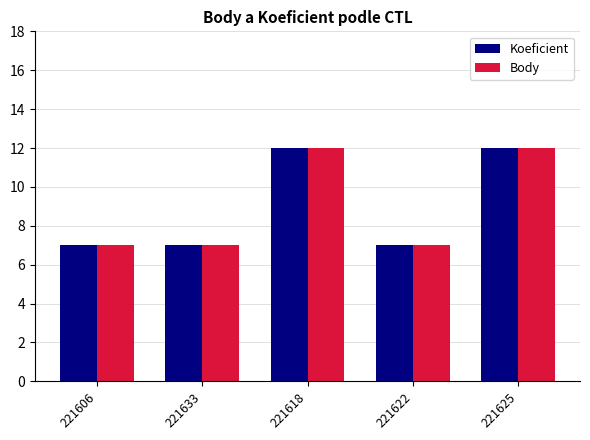

What is the difference between the maximum and minimum values in the Koeficient series?

5